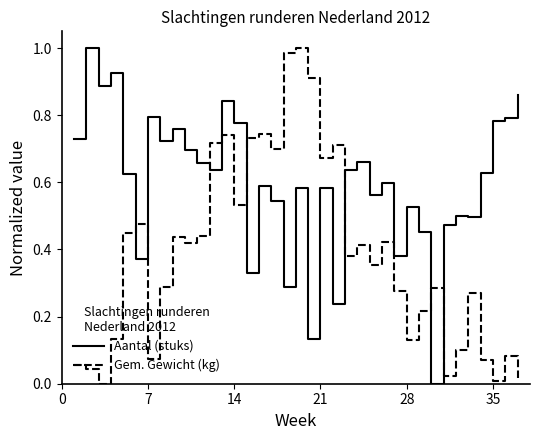

After their last crossing, which series has the higher values: Aantal (stuks) or Gem. Gewicht (kg)?

Aantal (stuks)